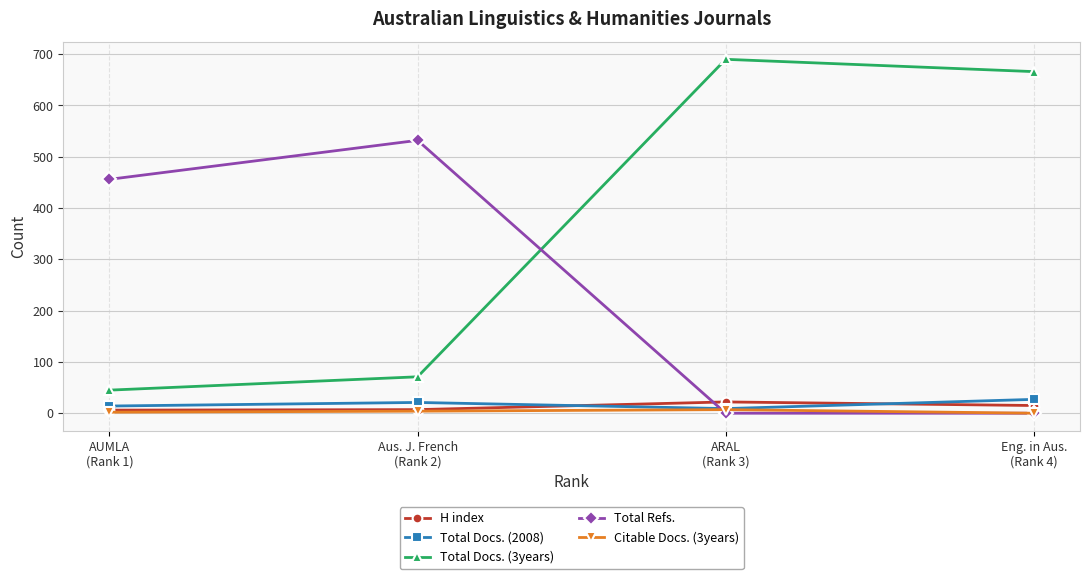

What is the label of the 3rd point from the right?

Aus. J. French
(Rank 2)